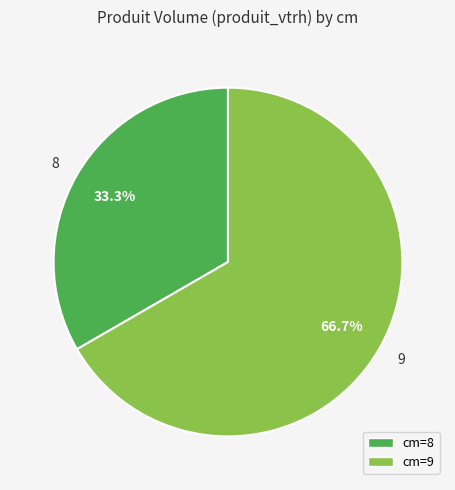

True or false: 8 accounts for 33% of the total.

True